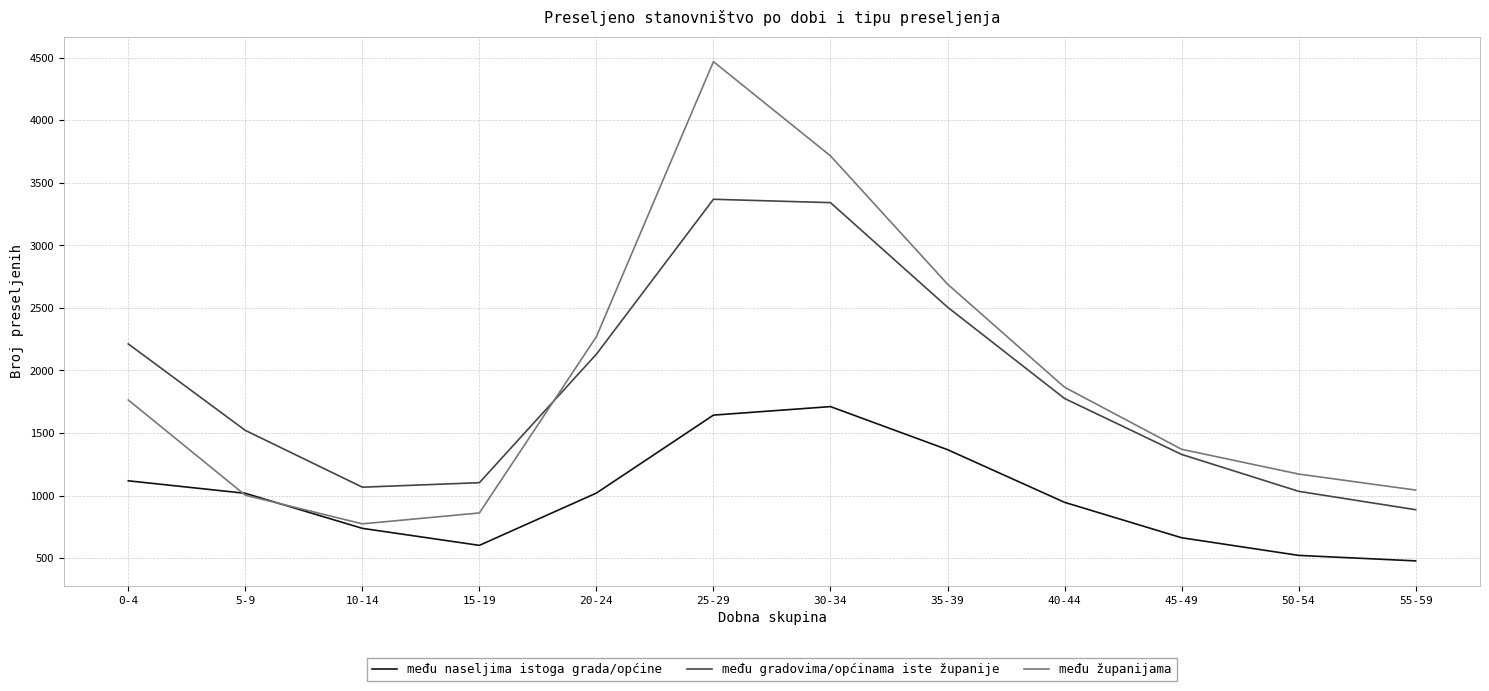

Which series changed the most between 20-24 and 55-59?

među gradovima/općinama iste županije